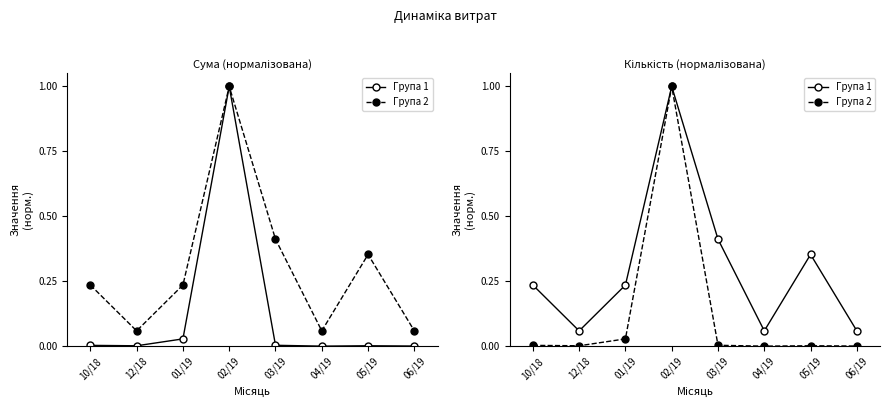

What is the total value across all series at 02/19?

2.0